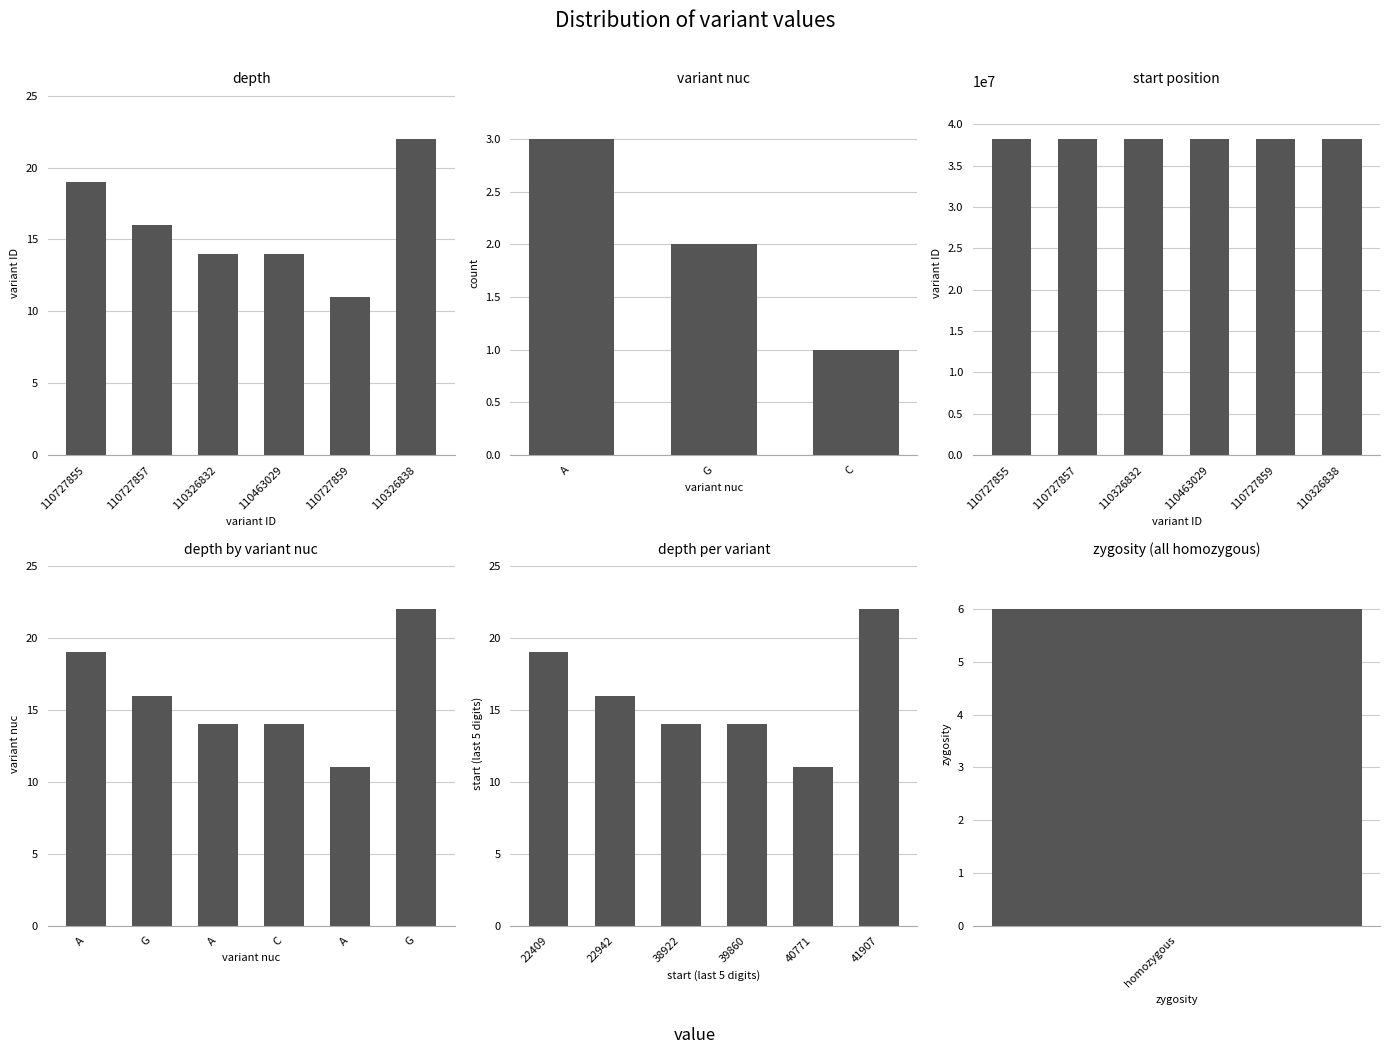

Reading left to right, extract all data points from this chart.

110727855=19	110727857=16	110326832=14	110463029=14	110727859=11	110326838=22